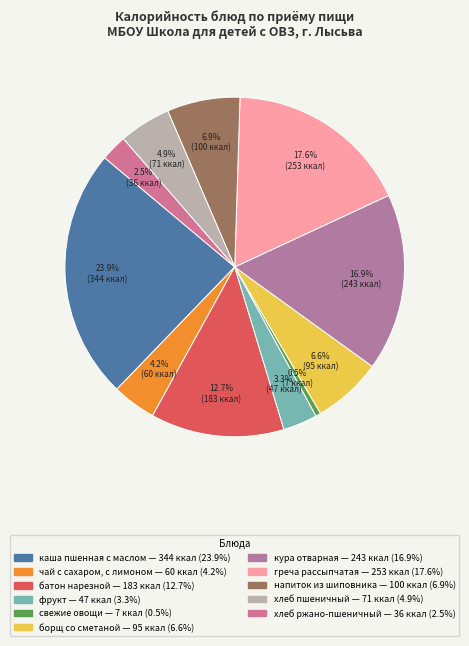

To the nearest percent, what is the average slice percentage?

9%